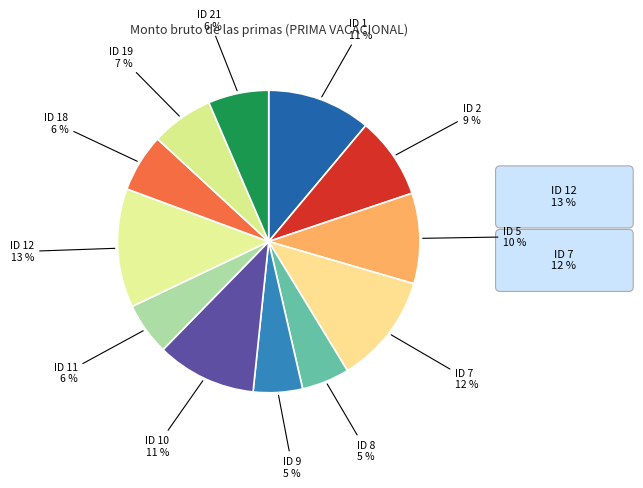

Is the sum of ID 21 and ID 12 greater than half?

No